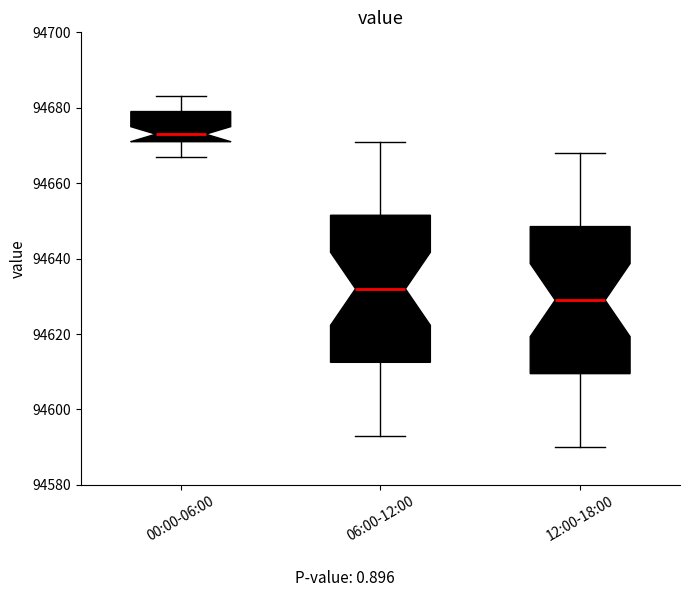

Where is the upper edge of the box for 00:00-06:00 on the y-axis? The values are not printed on the chart, so give them approximately, as read against the axis.

94680